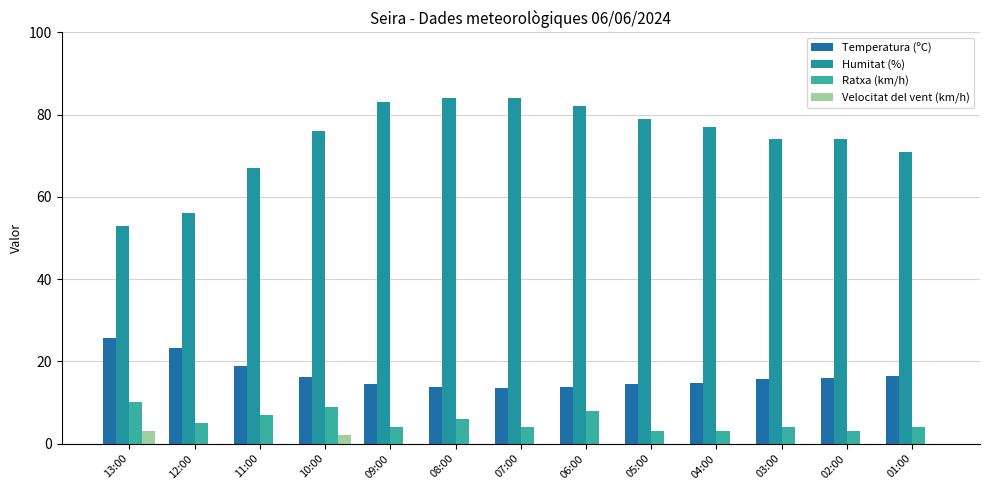

How many groups of bars are there?

13